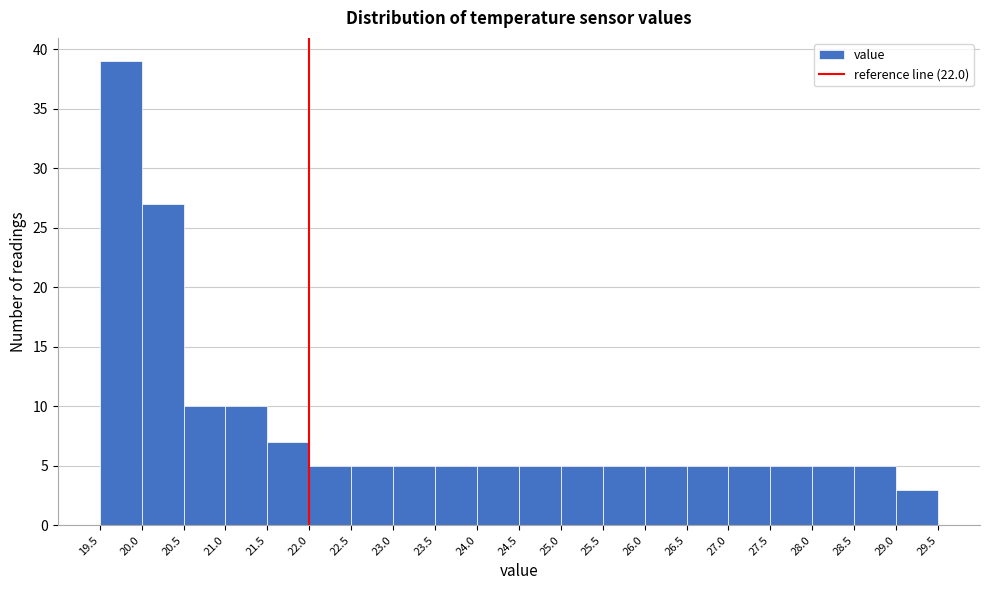

What is the height of the bar covering 23.5 to 24.0 on the x-axis? The values are not printed on the chart, so give them approximately, as read against the axis.

5